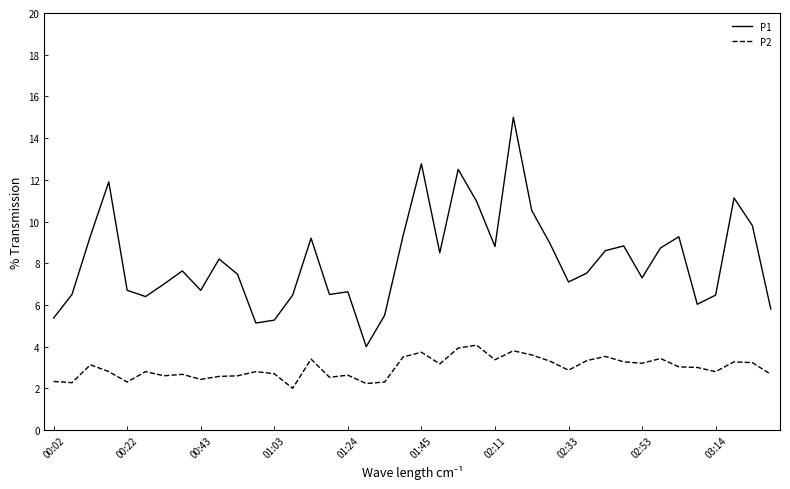

Rank the series by their average value, from lowest to highest.

P2, P1